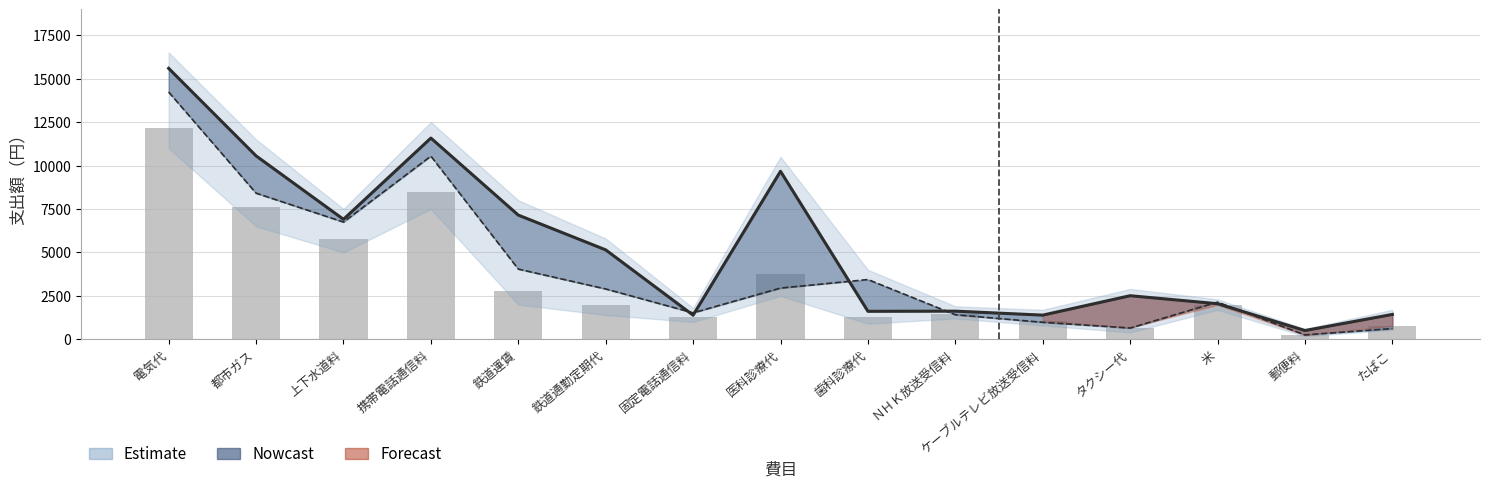

How many groups of bars are there?

15